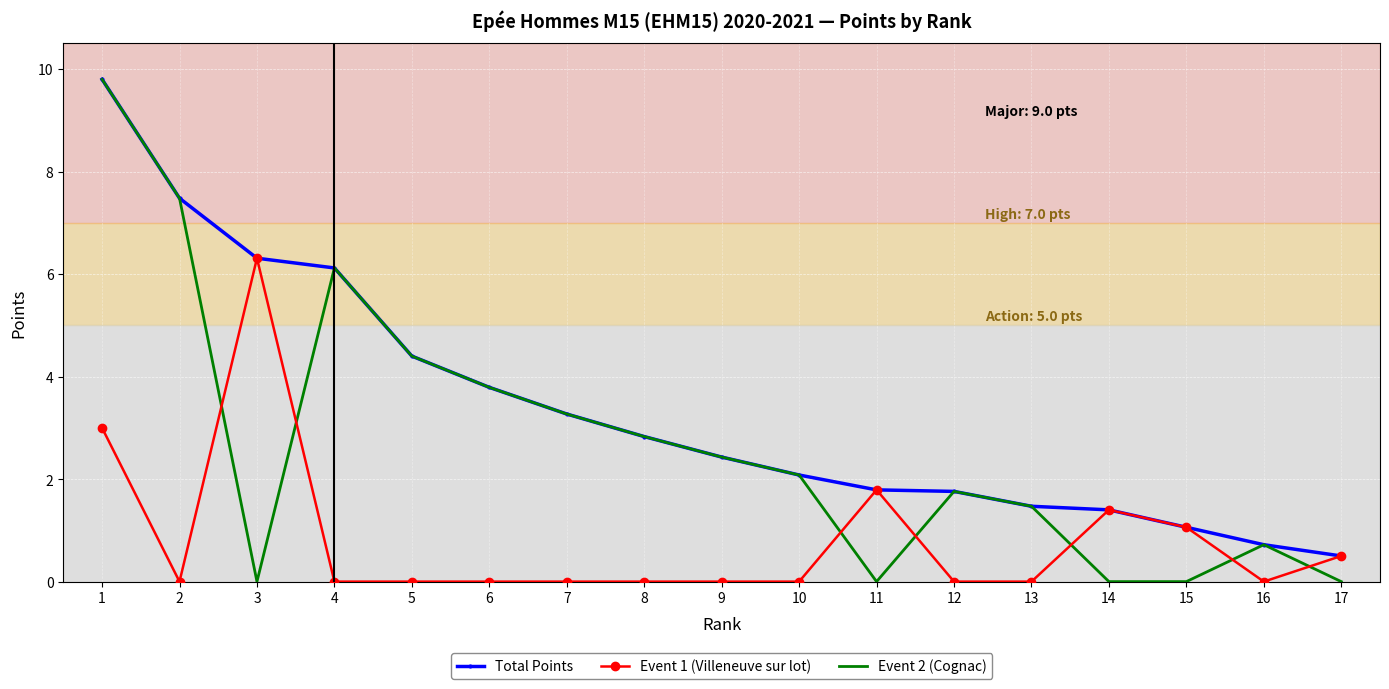

What are all the series names shown in the legend?

Total Points, Event 1 (Villeneuve sur lot), Event 2 (Cognac)